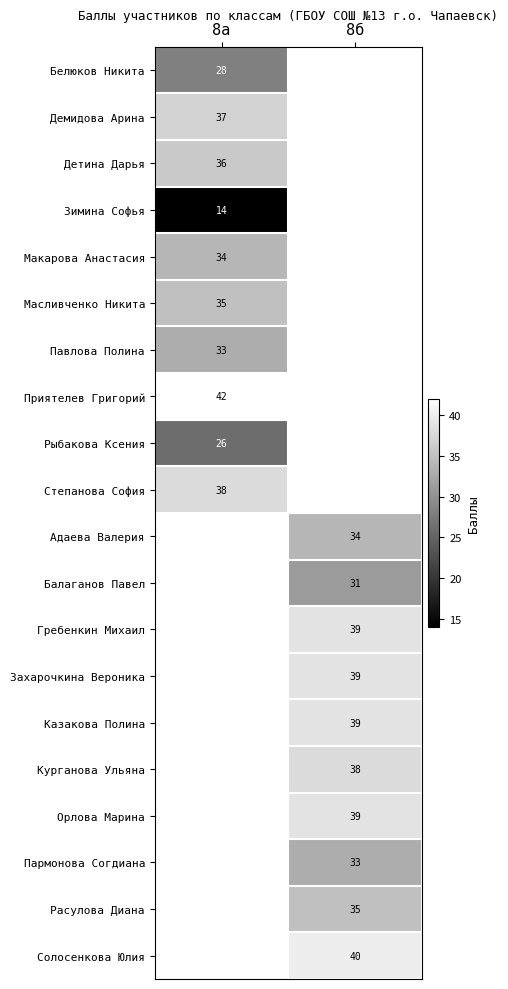

The value of Масливченко Никита at 8а is 60. True or false?

False